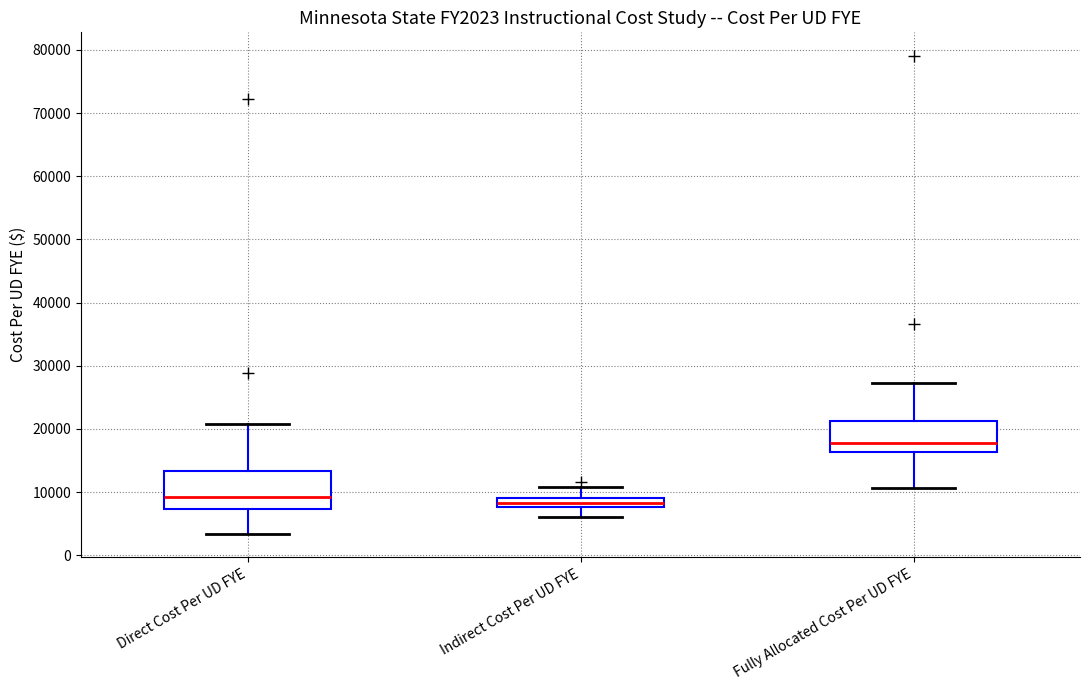

Which box is the tallest, from its lower edge to its upper edge?

Direct Cost Per UD FYE